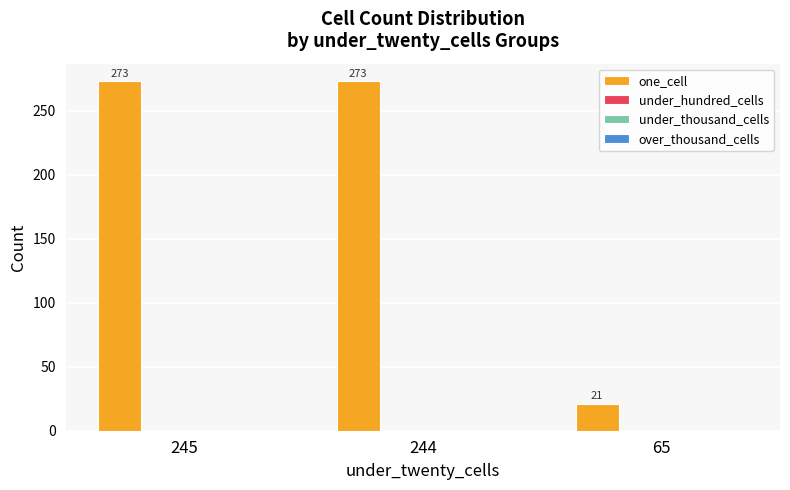

What is the maximum value shown in the chart?

273